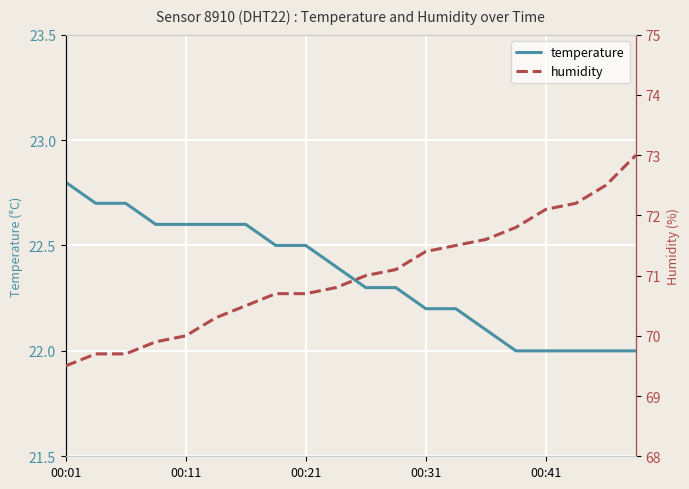

How many lines are shown in the chart?

2